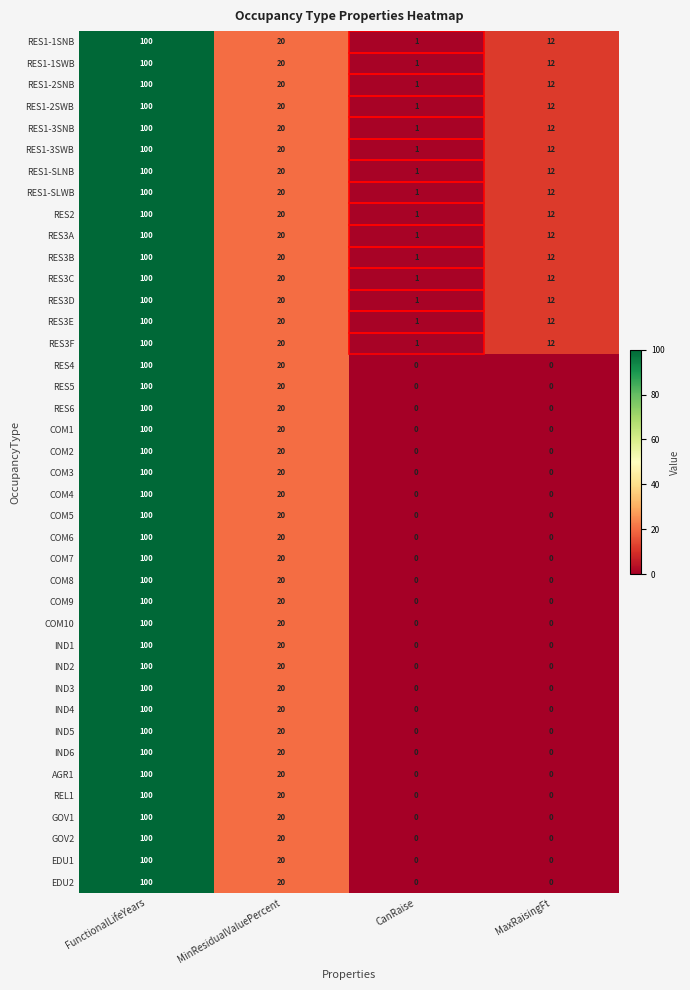

What is the sum of all IND4 values?

120